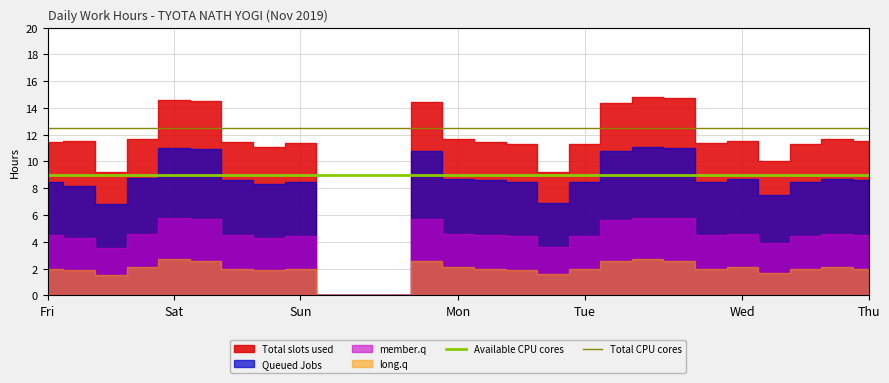

What is the minimum value for Available CPU cores?

9.0